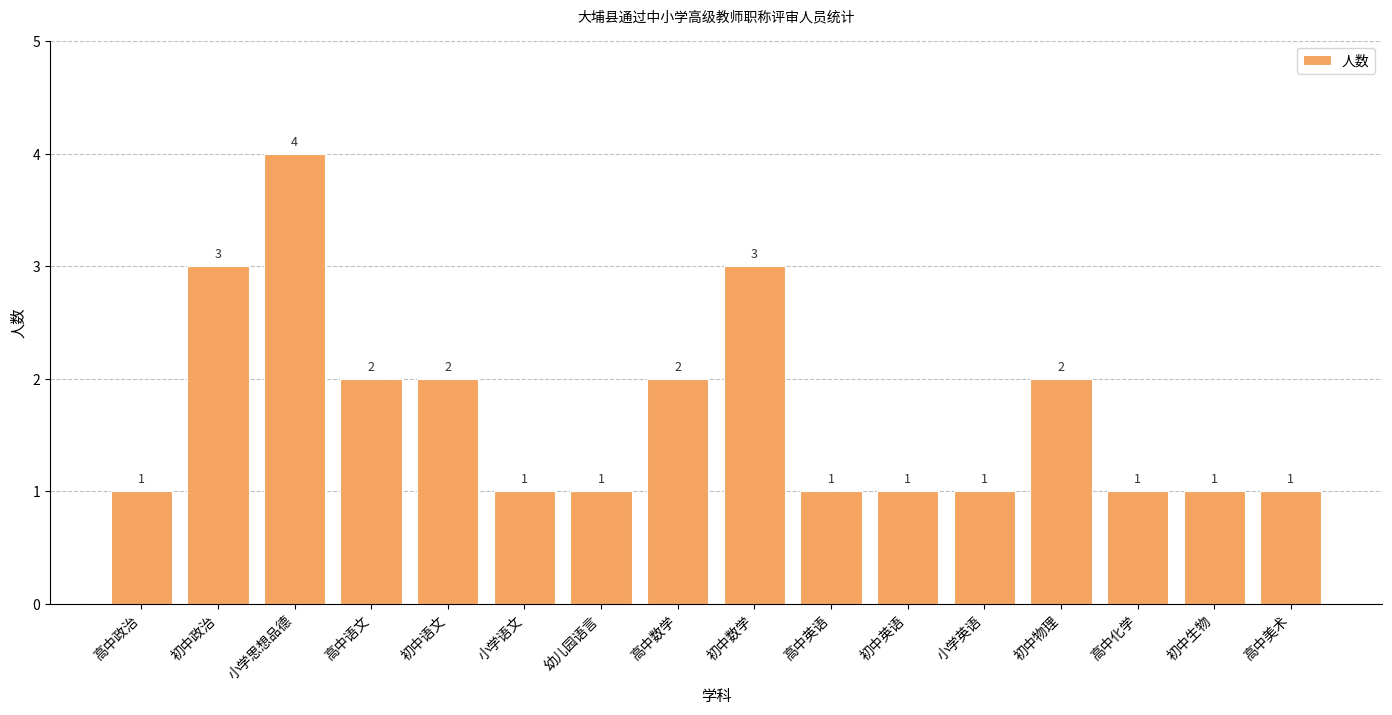

Count the number of categories in the chart.

16